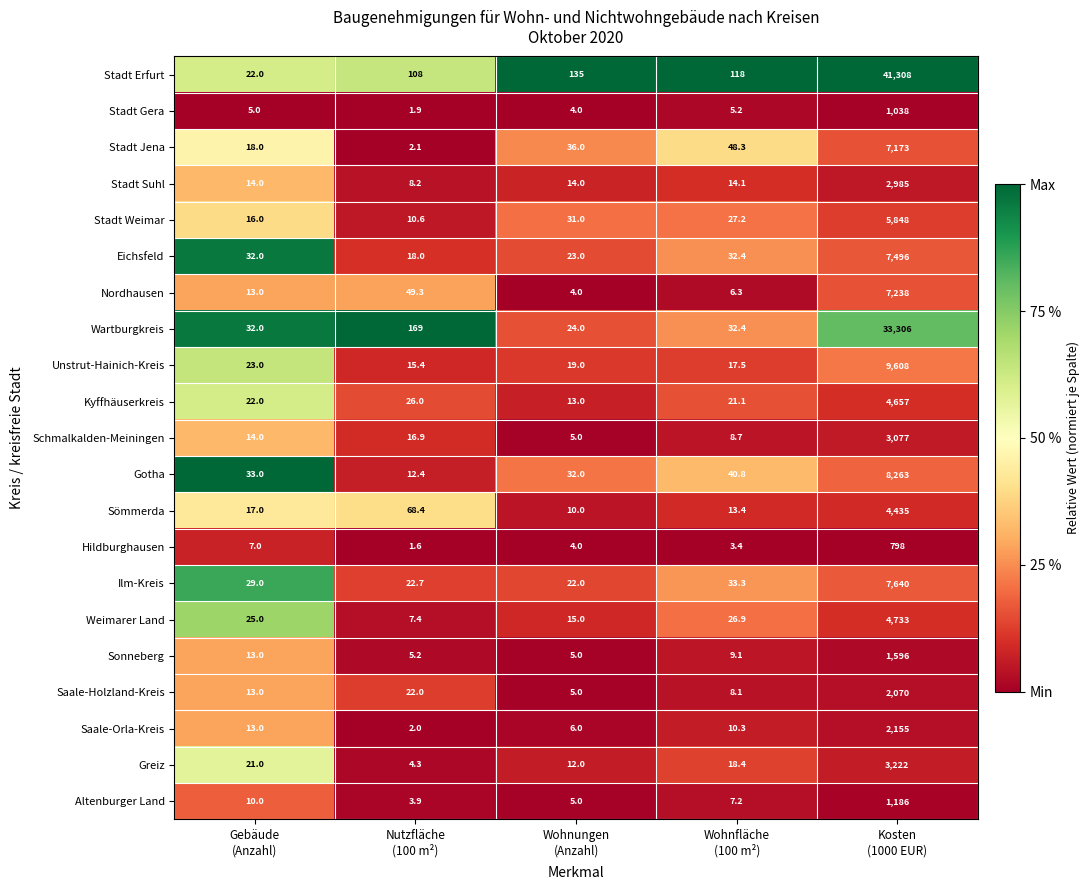

Which series has the largest total across all categories?

Stadt Erfurt